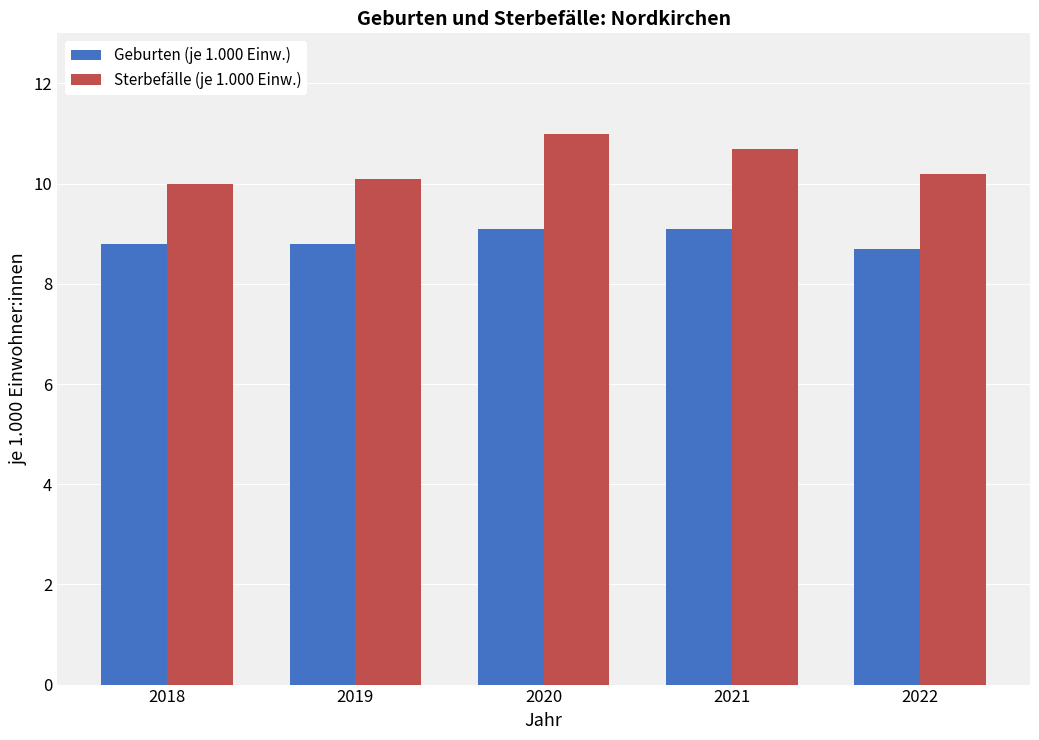

How many bars are there in each group?

2